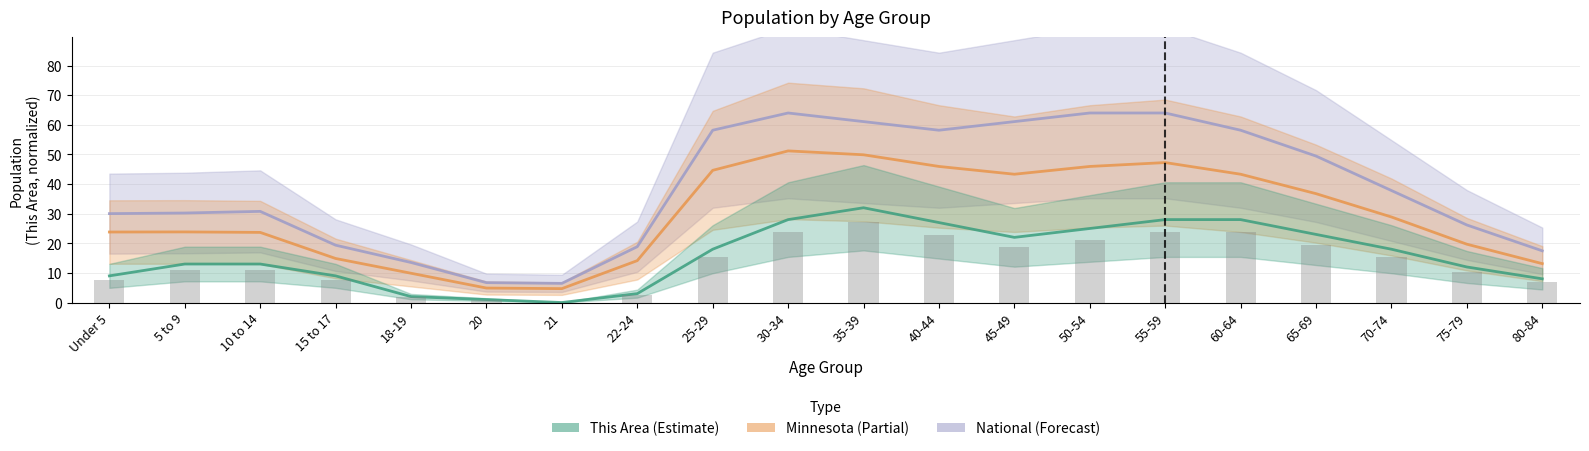

How many series are shown in this chart?

3